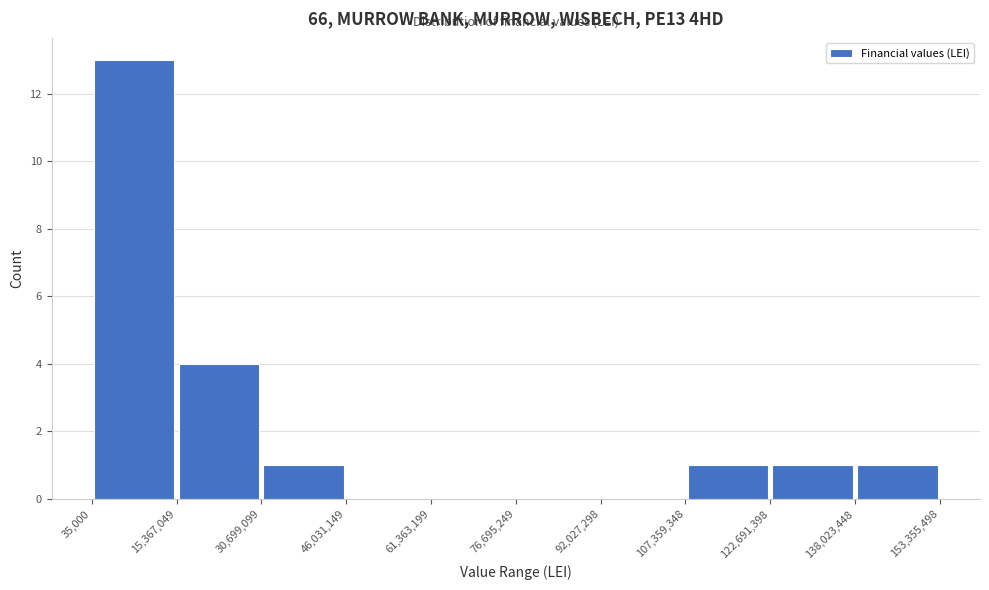

Which range on the x-axis has the tallest bar?

35,000 to 15,367,049